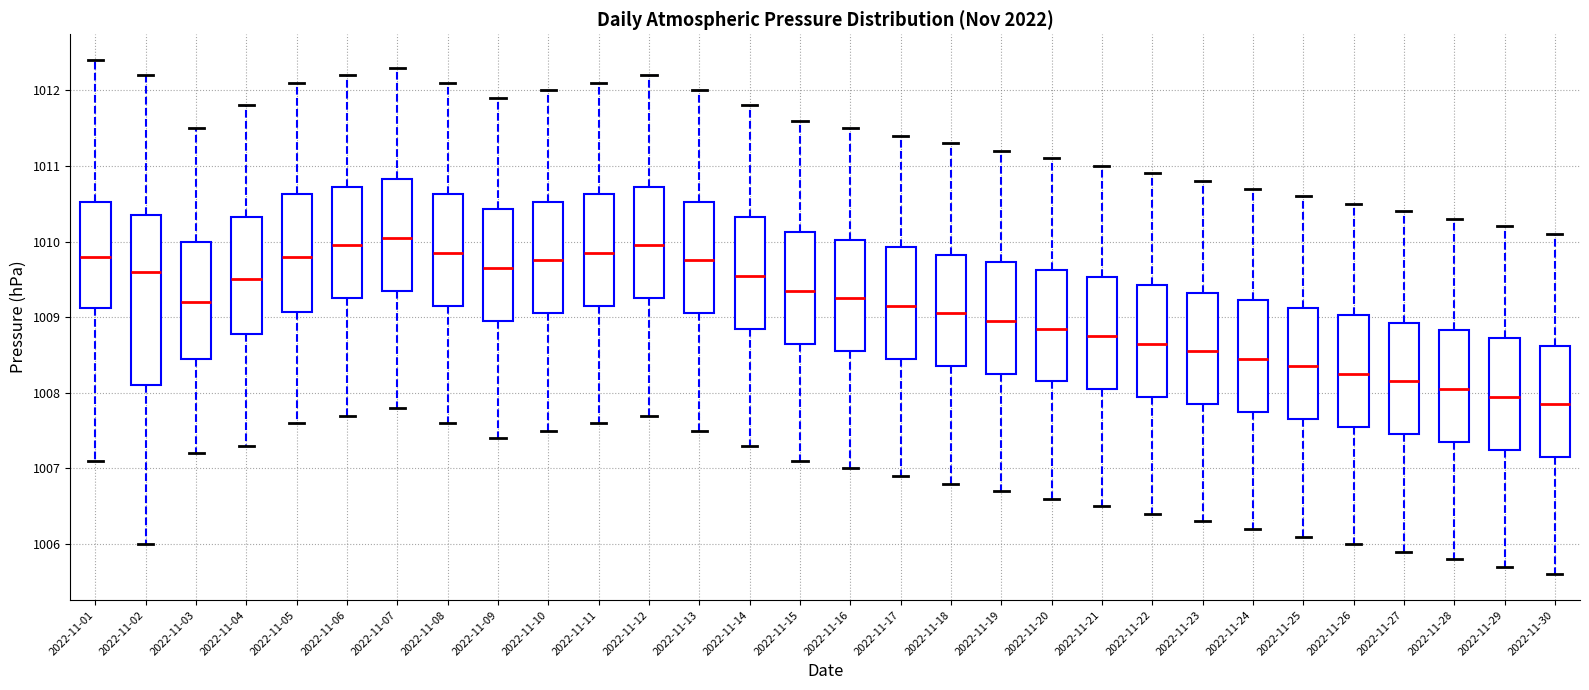

Which box has the lowest median line?

2022-11-30